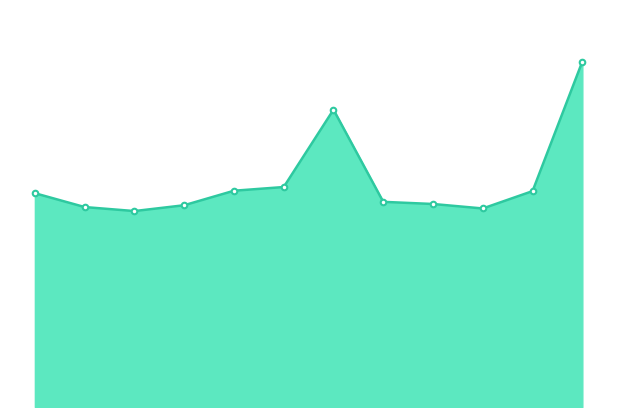

Rank the categories by value from lowest to highest.

3月, 10月, 2月, 4月, 9月, 8月, 1月, 11月, 5月, 6月, 7月, 12月